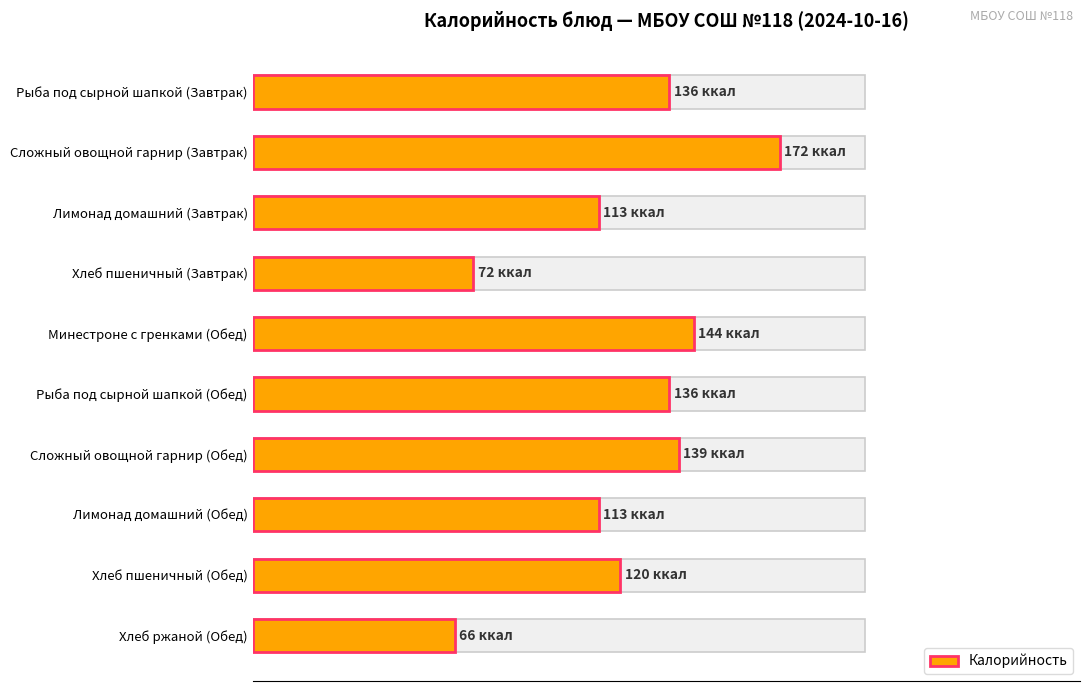

How many data points does each series have?

10